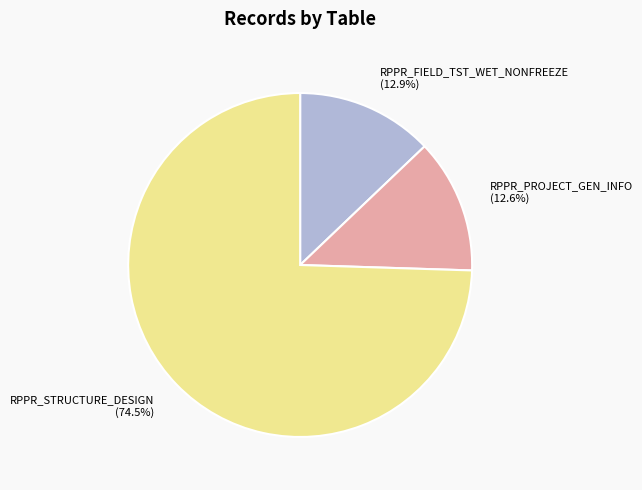

To the nearest percent, what is the average slice percentage?

33%